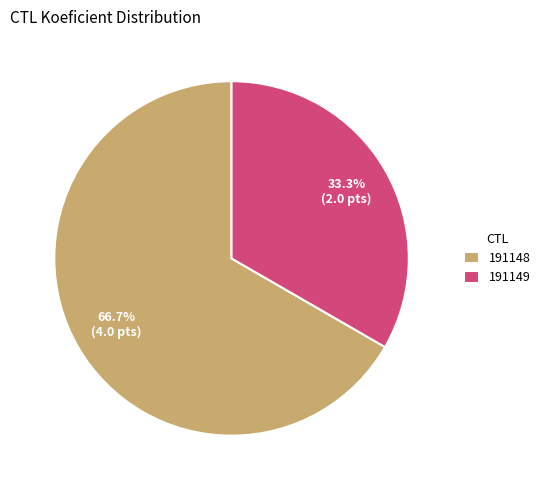

What percentage is the 191148 slice, to the nearest percent?

67%